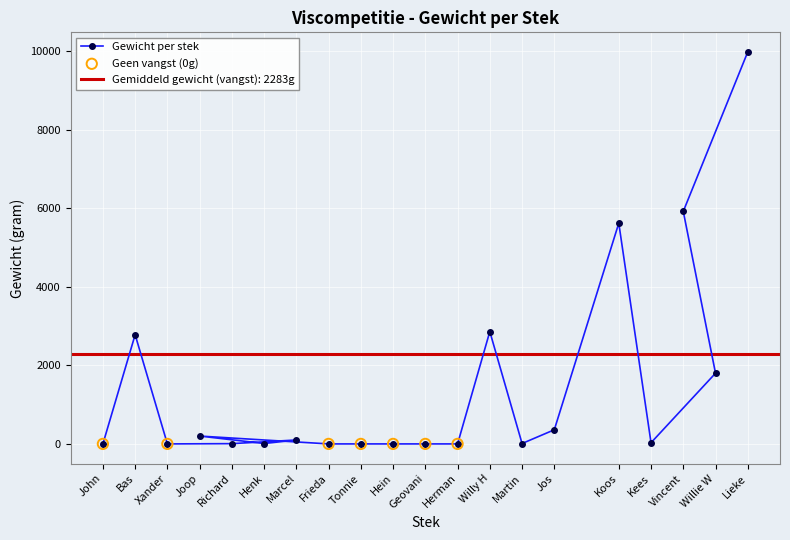

Between Vincent and Geovani, which is larger?

Vincent